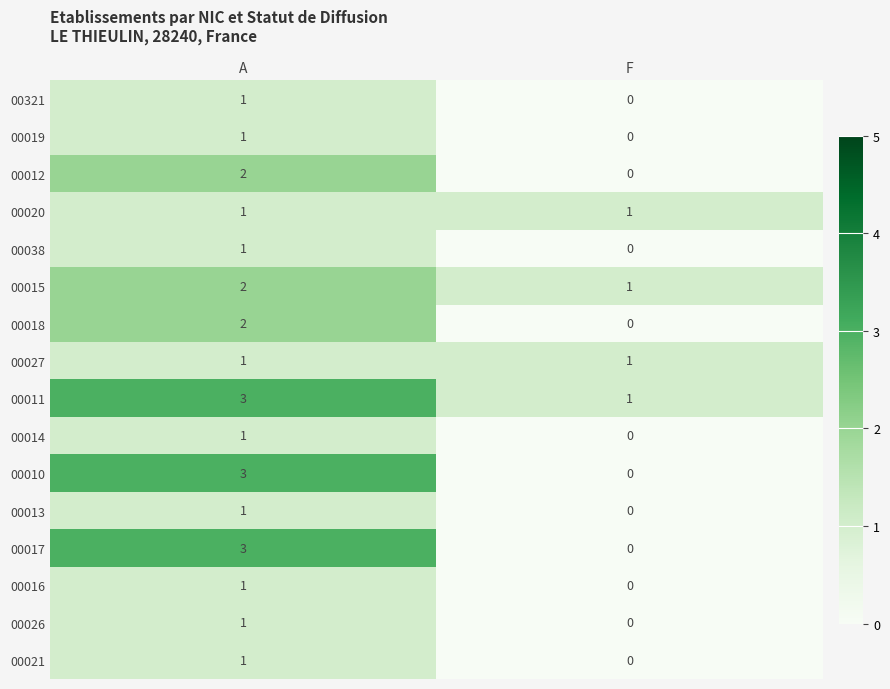

Rank the categories by 00018 value from highest to lowest.

A, F